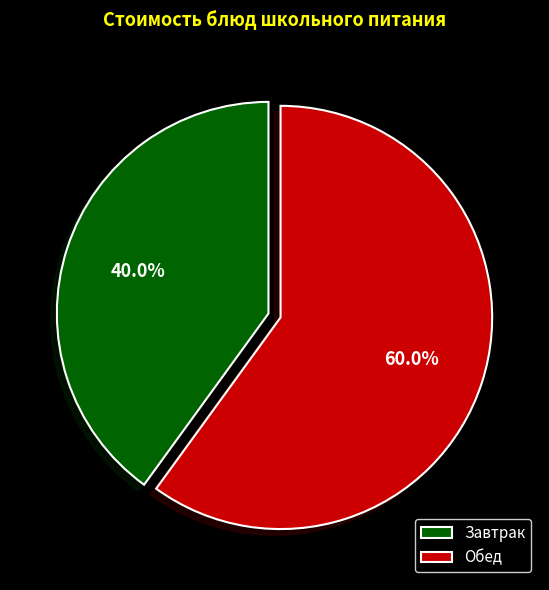

To the nearest percent, what is the difference between the largest and smallest slice percentages?

20%